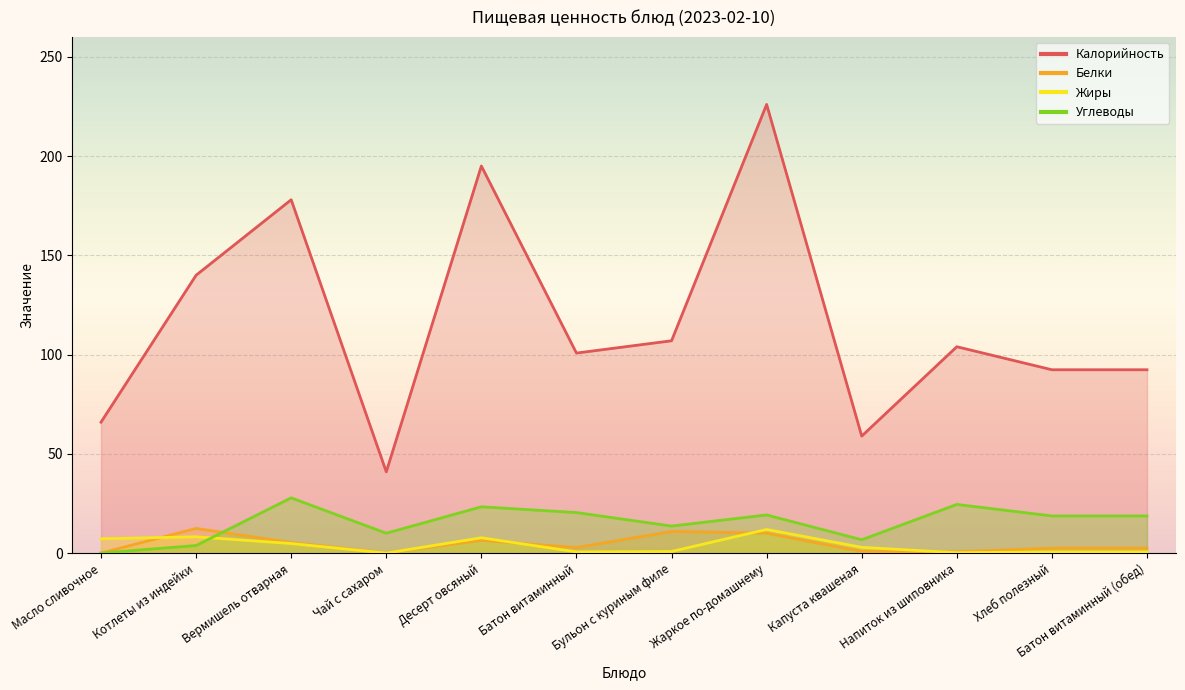

Reading left to right, what are all the values shown in this chart?

Калорийность: Масло сливочное=66.0	Котлеты из индейки=140.0	Вермишель отварная=178.0	Чай с сахаром=41.0	Десерт овсяный=195.0	Батон витаминный=100.8	Бульон с куриным филе=107.0	Жаркое по-домашнему=226.0	Капуста квашеная=59.0	Напиток из шиповника=104.0	Хлеб полезный=92.4	Батон витаминный (обед)=92.4
Белки: Масло сливочное=0.1	Котлеты из индейки=12.5	Вермишель отварная=5.4	Чай с сахаром=0.2	Десерт овсяный=6.5	Батон витаминный=2.9	Бульон с куриным филе=11.0	Жаркое по-домашнему=10.1	Капуста квашеная=0.9	Напиток из шиповника=0.7	Хлеб полезный=2.6	Батон витаминный (обед)=2.6
Жиры: Масло сливочное=7.3	Котлеты из индейки=8.3	Вермишель отварная=4.9	Чай с сахаром=0.1	Десерт овсяный=7.8	Батон витаминный=0.7	Бульон с куриным филе=0.9	Жаркое по-домашнему=12.0	Капуста квашеная=3.0	Напиток из шиповника=0.3	Хлеб полезный=0.7	Батон витаминный (обед)=0.7
Углеводы: Масло сливочное=0.1	Котлеты из индейки=3.9	Вермишель отварная=27.9	Чай с сахаром=10.1	Десерт овсяный=23.4	Батон витаминный=20.5	Бульон с куриным филе=13.7	Жаркое по-домашнему=19.3	Капуста квашеная=6.8	Напиток из шиповника=24.6	Хлеб полезный=18.8	Батон витаминный (обед)=18.8